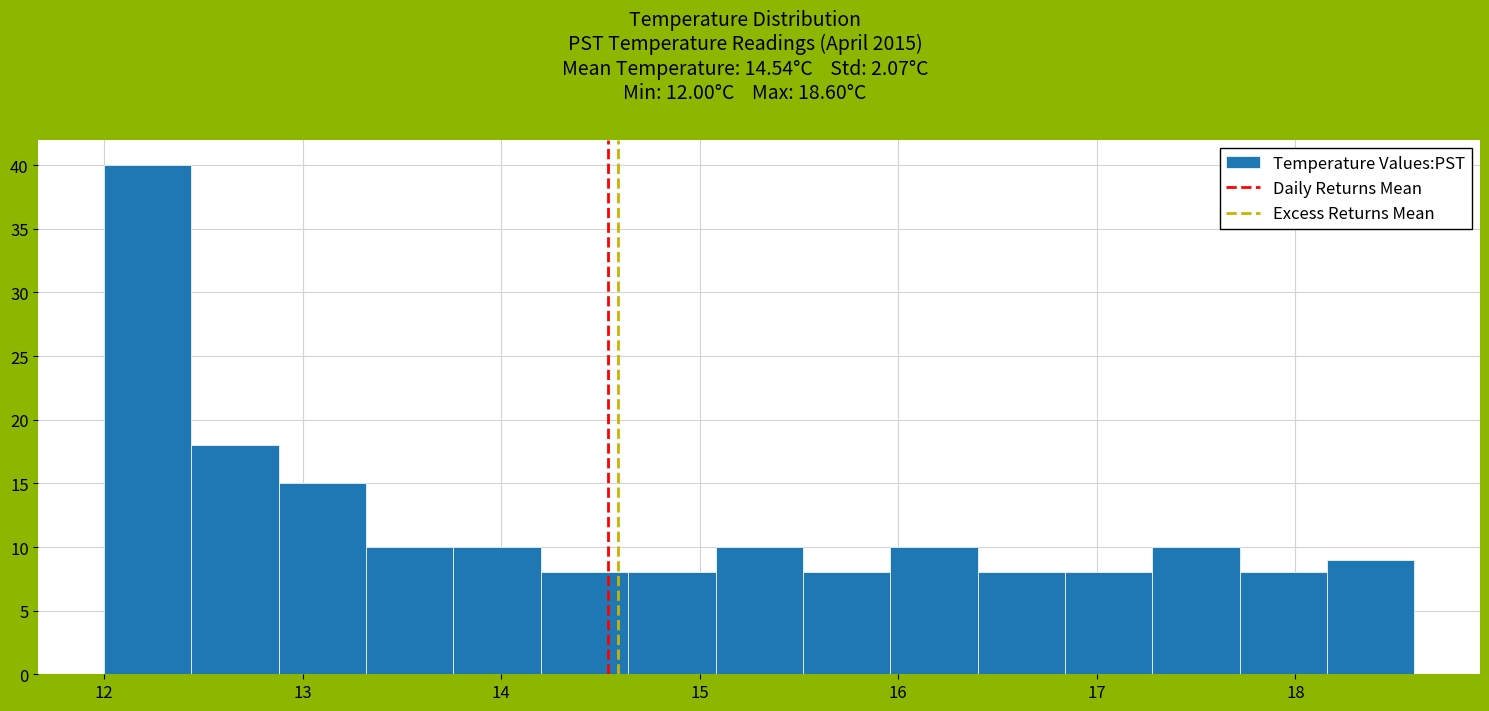

What is the height of the bar covering 16.84 to 17.28 on the x-axis? Neither the bar edges nor the heights are printed on the chart, so give them approximately, as read against the axes.

8